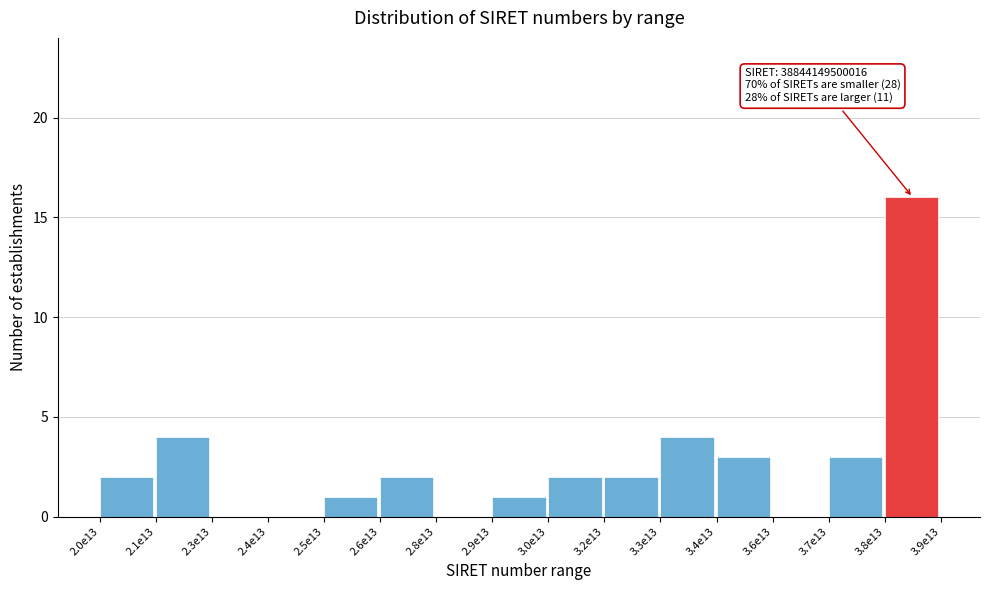

Reading right to left, list all the values displayed in this chart.

3.8e13=16	3.7e13=3	3.6e13=0	3.4e13=3	3.3e13=4	3.2e13=2	3.0e13=2	2.9e13=1	2.8e13=0	2.6e13=2	2.5e13=1	2.4e13=0	2.3e13=0	2.1e13=4	2.0e13=2